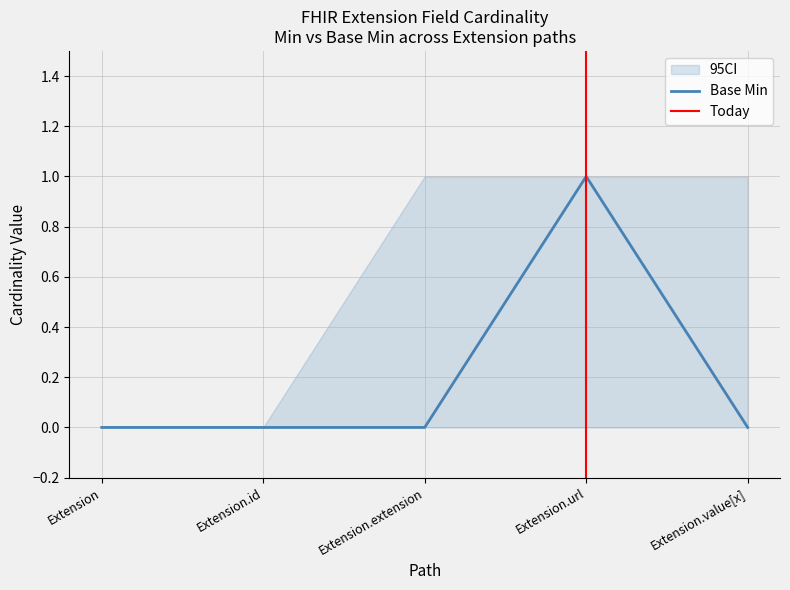

True or false: Base Min CI upper and Base Min CI lower intersect in this chart.

False